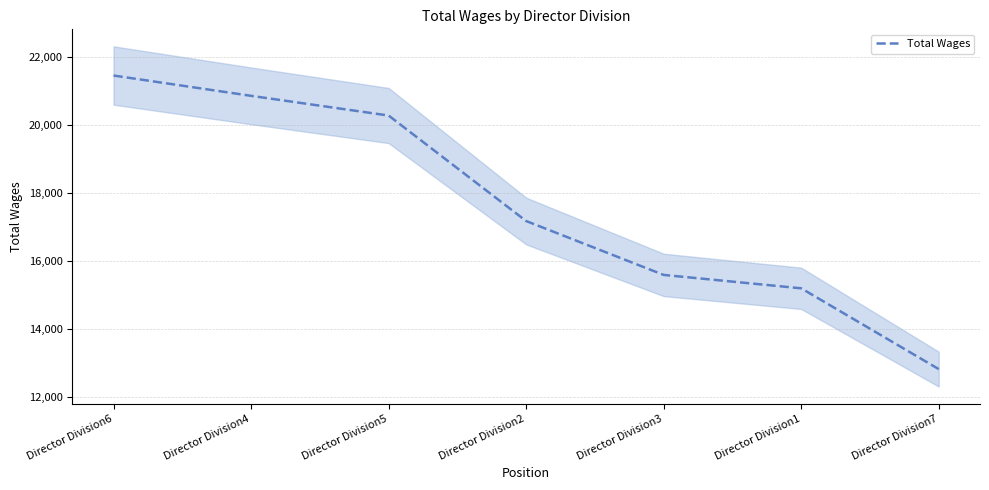

How many data points are above 17164?

3